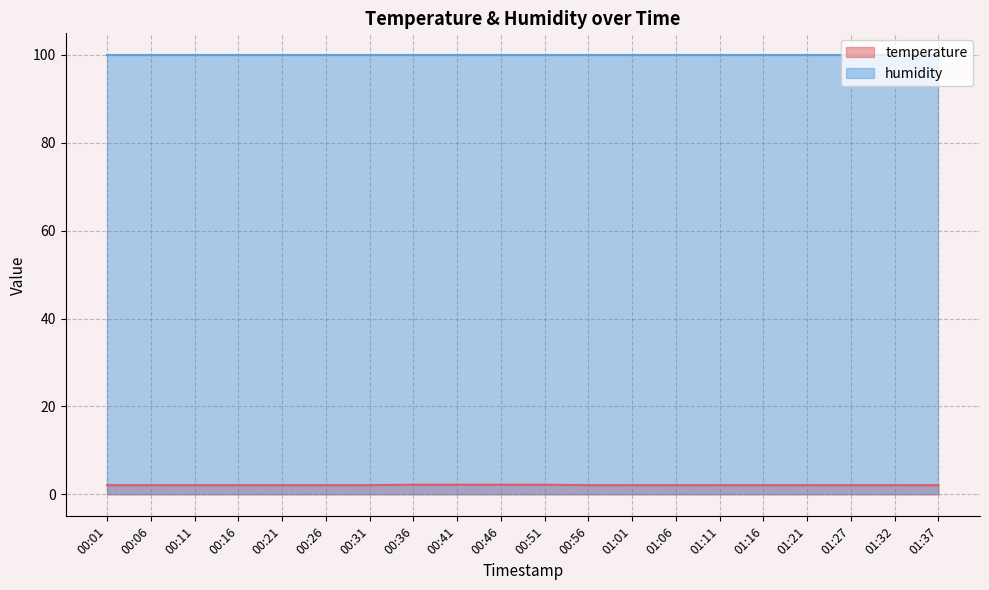

The value at 00:21 is 1.1. True or false?

False